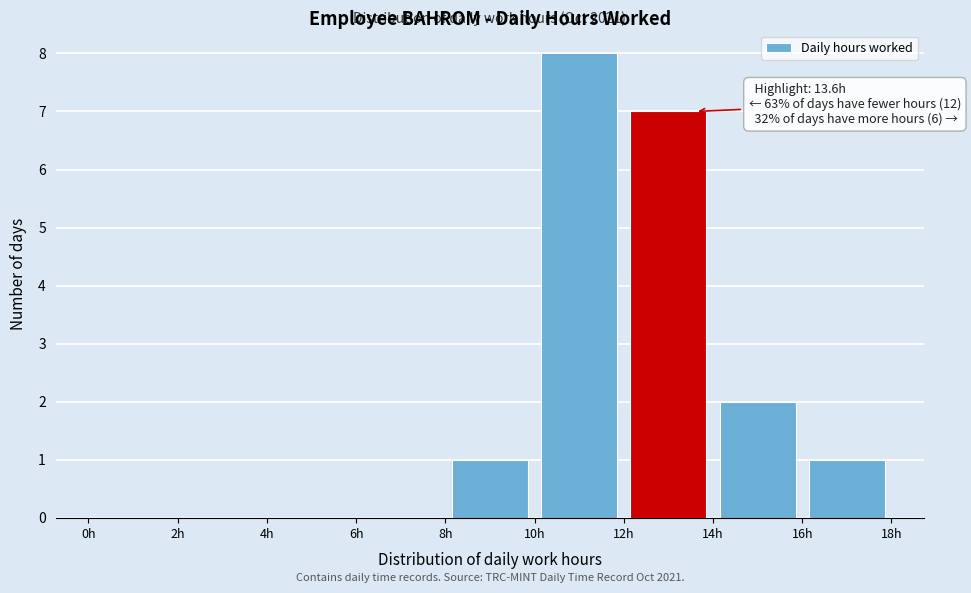

Which range on the x-axis has the tallest bar?

10 to 12